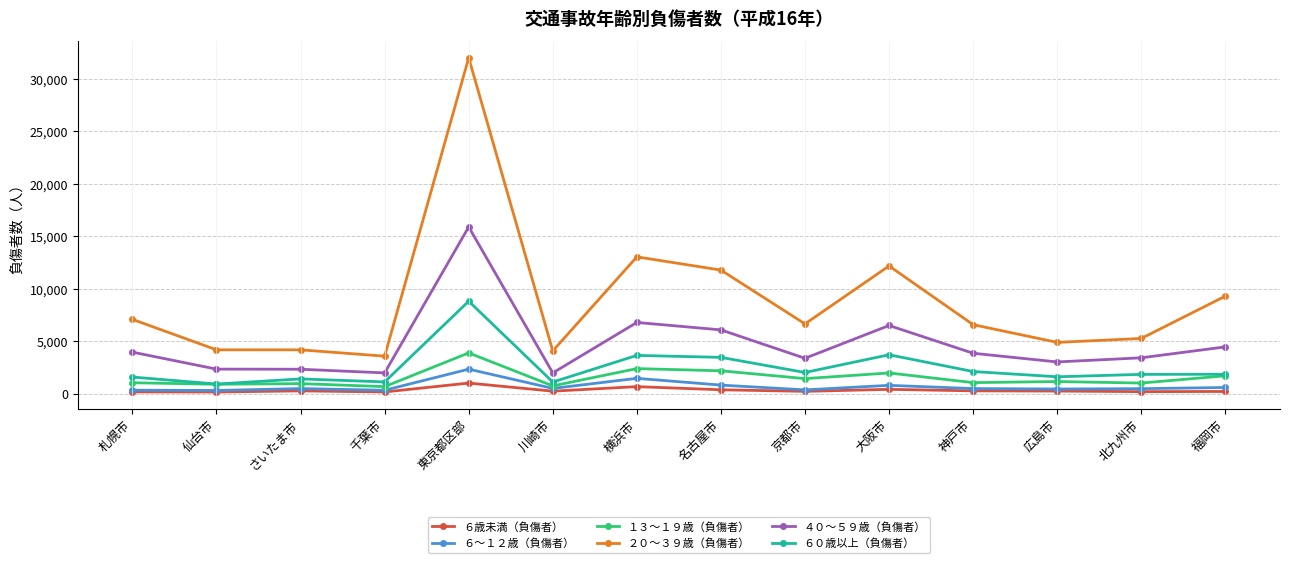

Does the chart have visible grid lines?

Yes